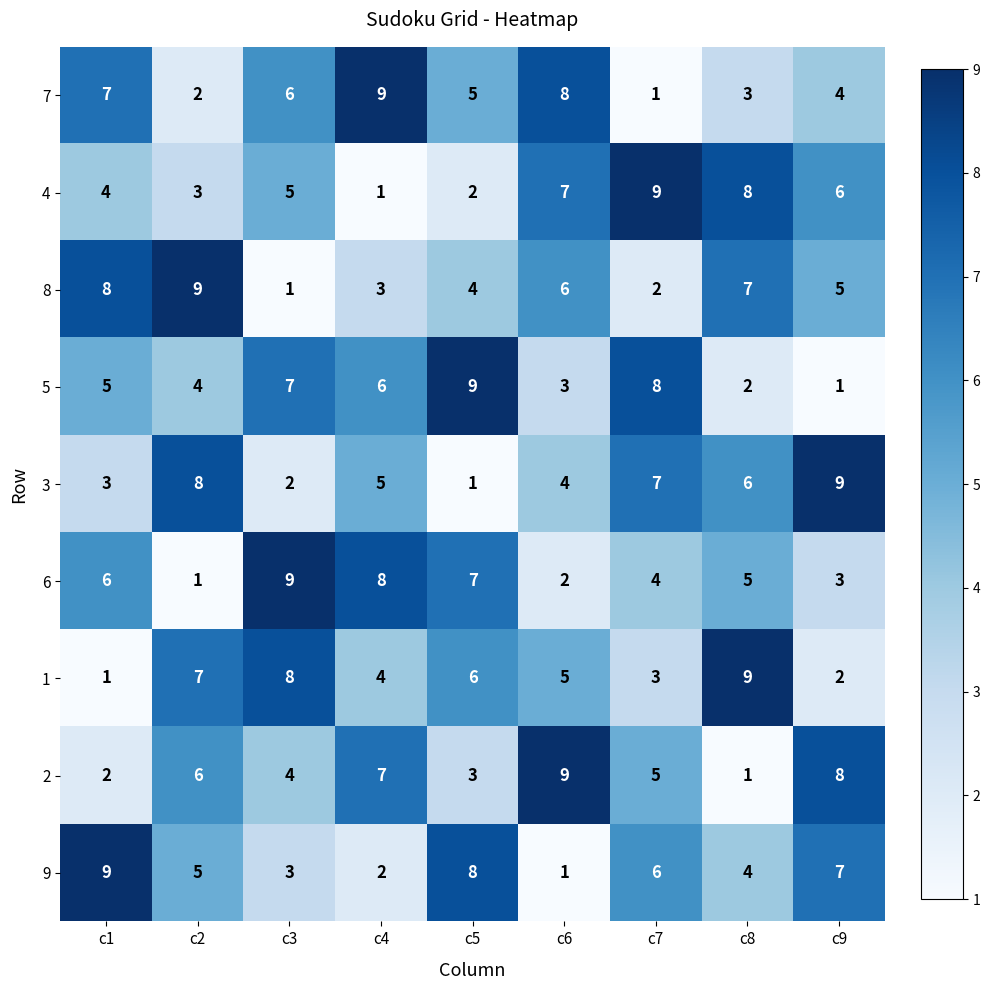

What is the average value of the 7 series?

5